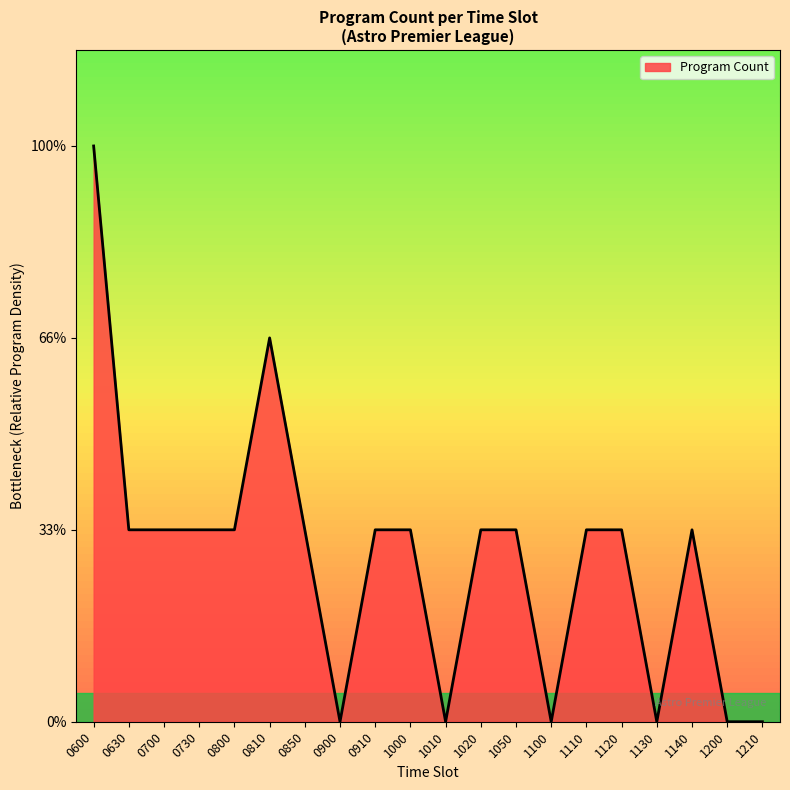

Rank the categories by value from highest to lowest.

0600, 0810, 0630, 0700, 0730, 0800, 0850, 0910, 1000, 1020, 1050, 1110, 1120, 1140, 0900, 1010, 1100, 1130, 1200, 1210